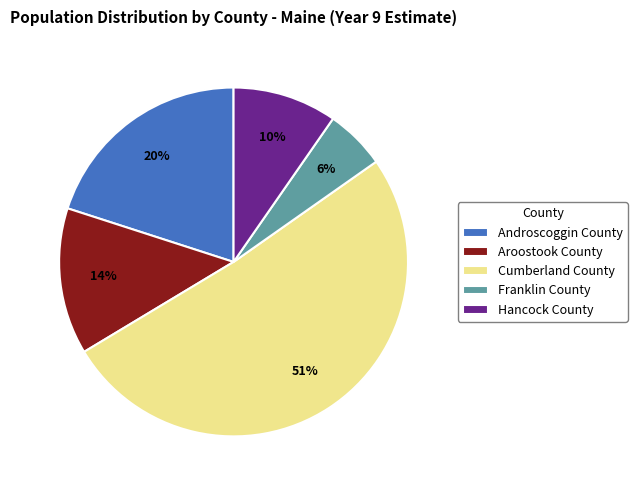

Does Franklin County account for over 50% of the chart?

No